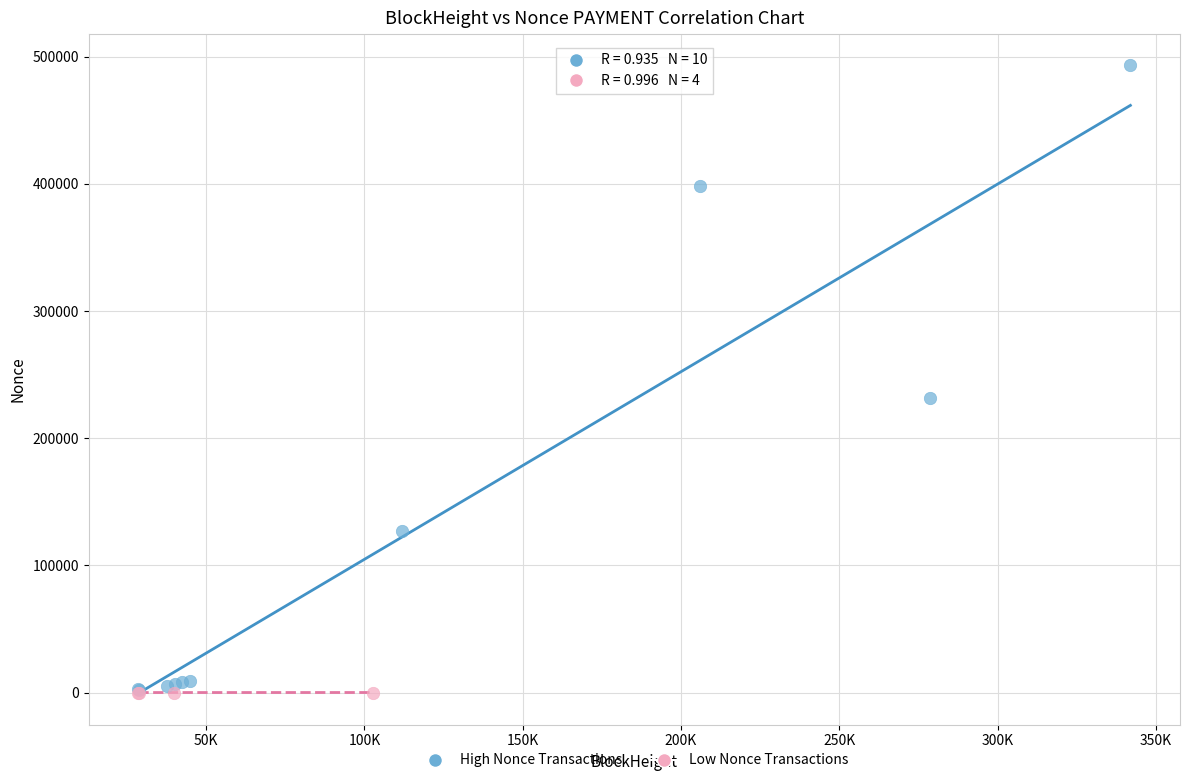

What are all the series names shown in the legend?

High Nonce Transactions, Low Nonce Transactions